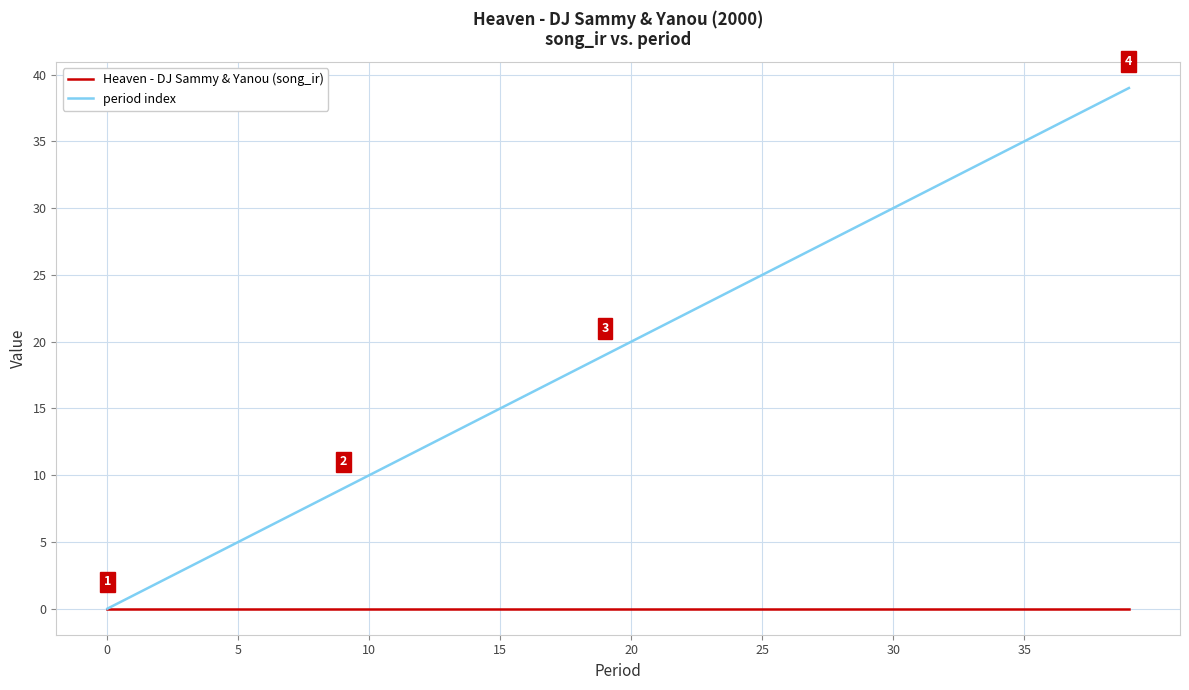

Rank the series by their average value, from highest to lowest.

period index, Heaven - DJ Sammy & Yanou (song_ir)